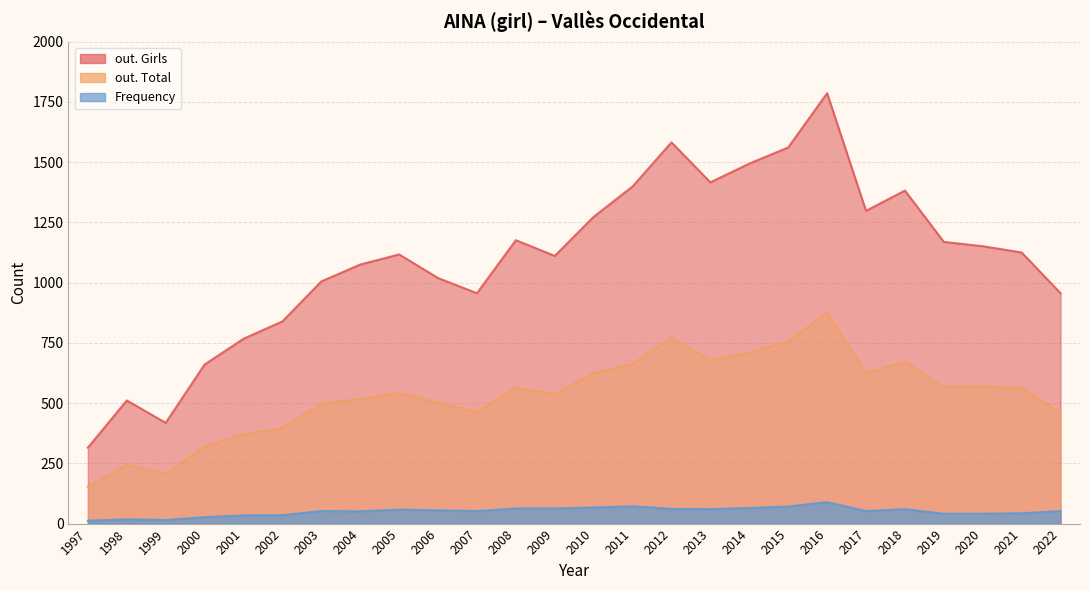

What is the maximum value shown in the chart?

1786